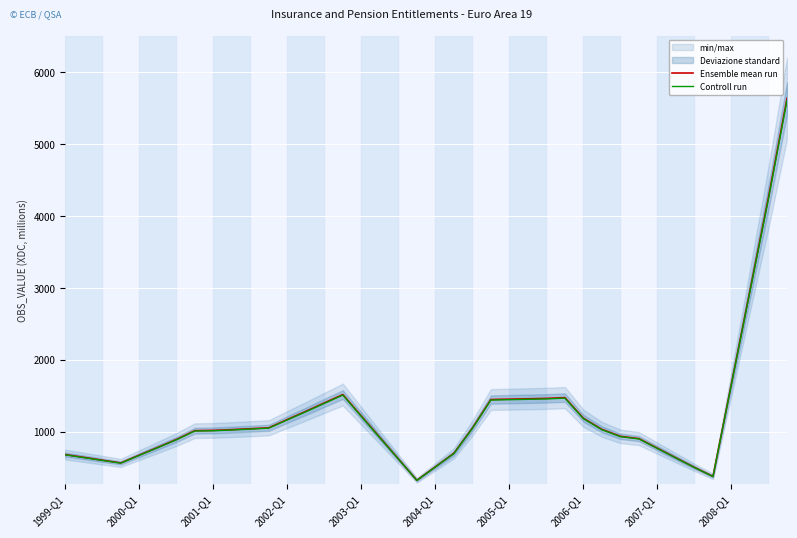

What position from the left is 39?

40